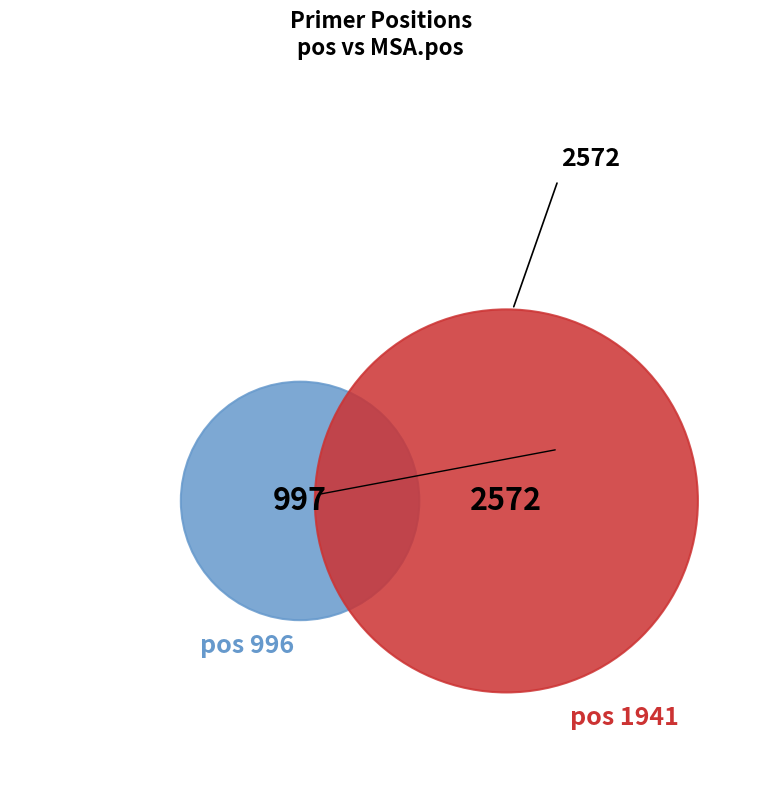

What is the change in value from 996 to 1941?

+1575